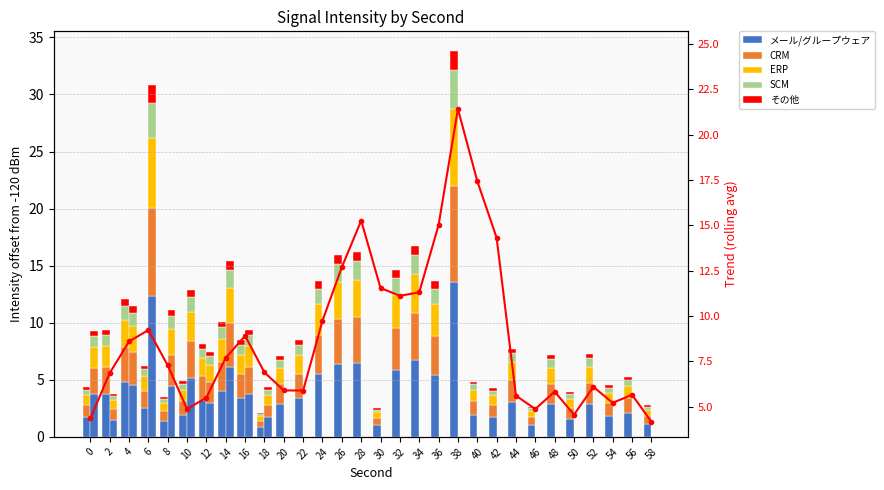

At which category does the chart reach its minimum across all series?

18